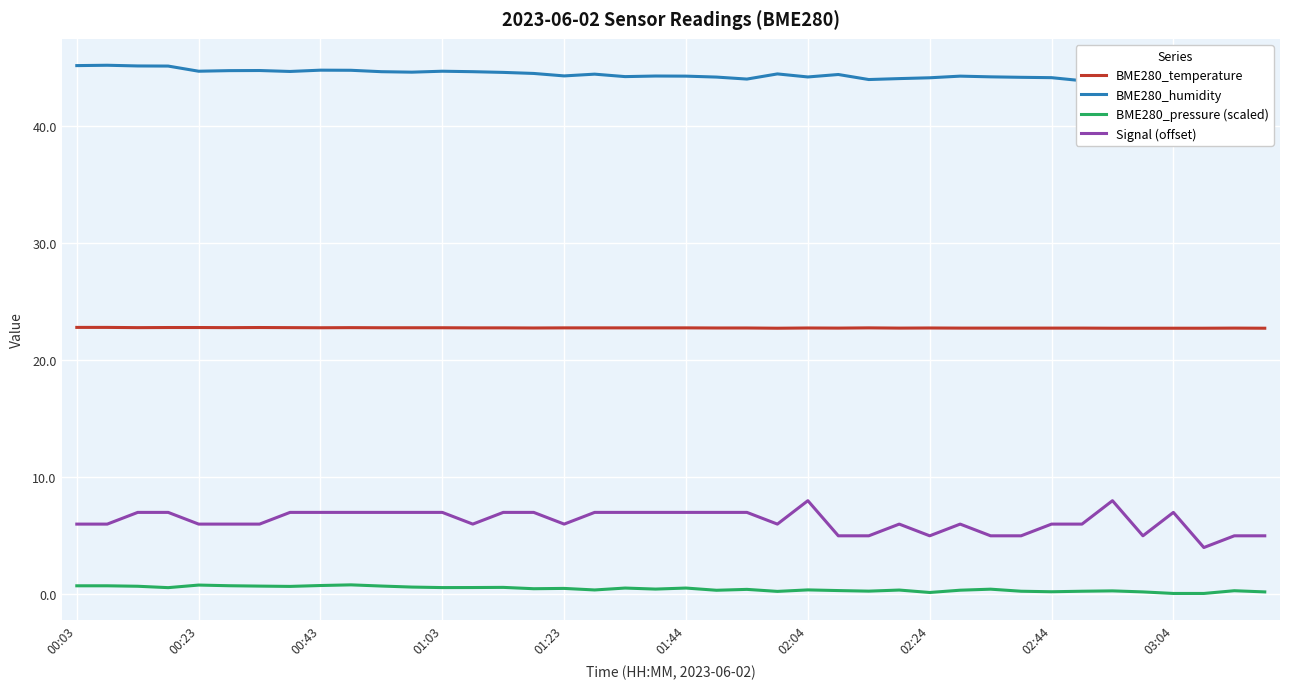

Is it true that Signal (offset) equals 2.7 at 01:23?

False